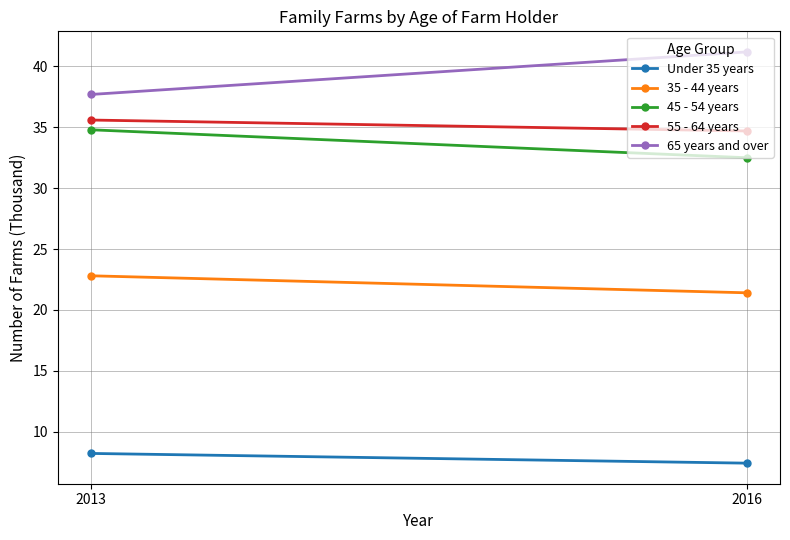

Which category has the highest value in the 65 years and over series?

2016